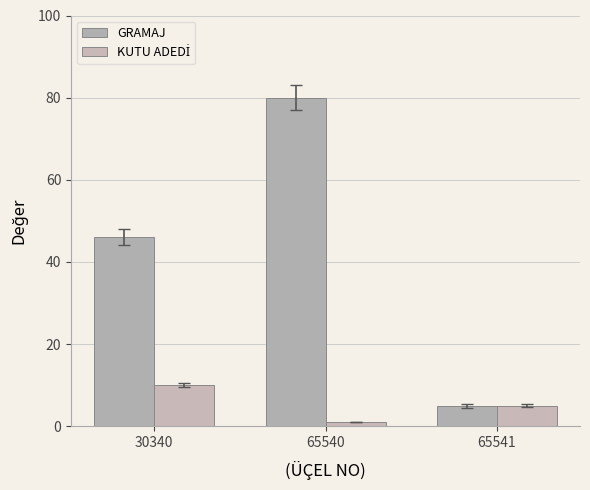

What is the approximate value of GRAMAJ at 65540, to the nearest 10?

80